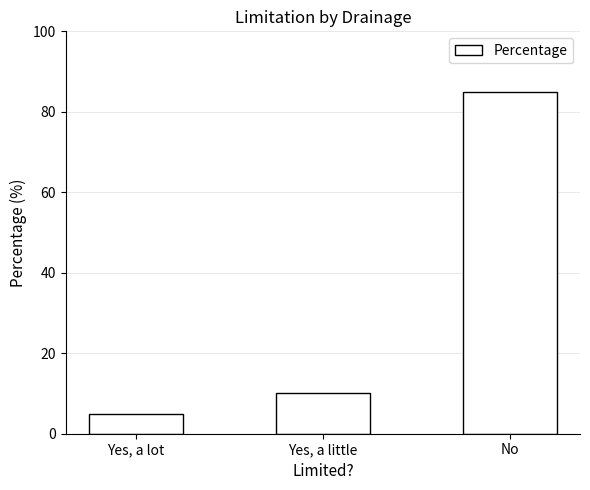

Is it true that the value at Yes, a little is 17?

False